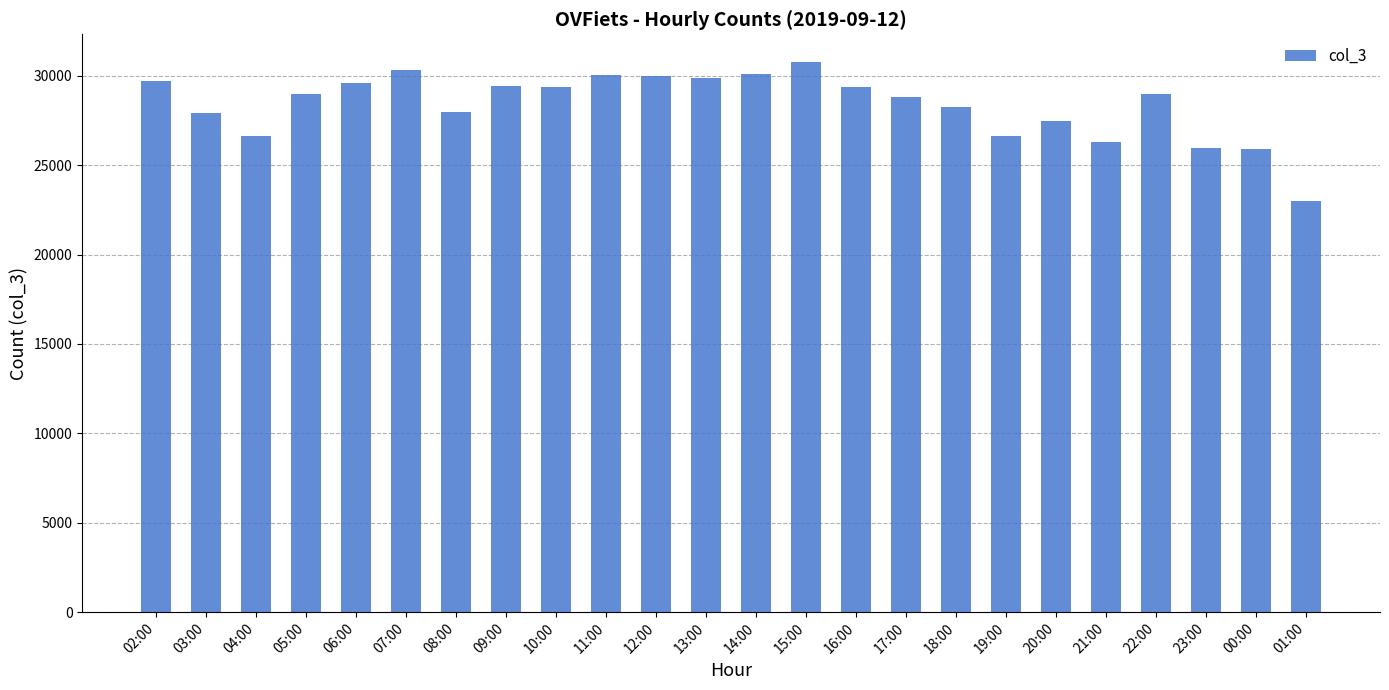

What is the value of the 12th bar from the left?

29845